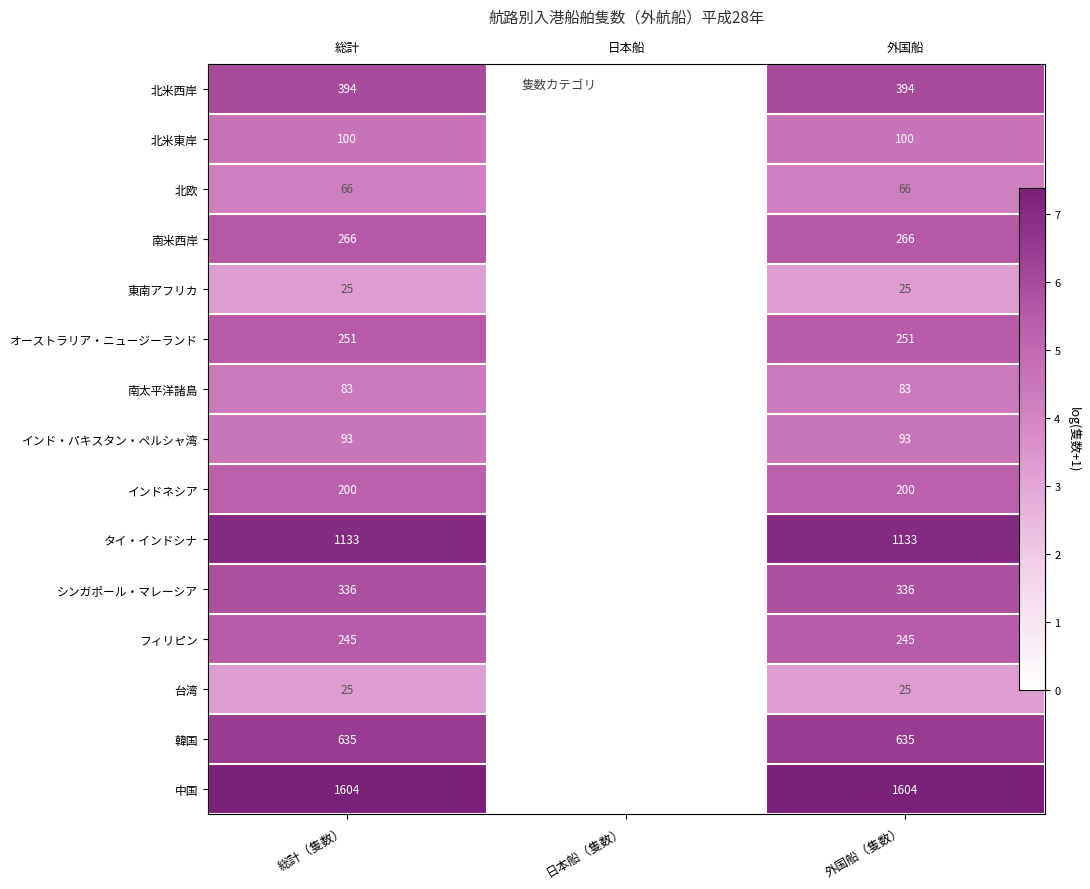

List the series in order of their peak value, lowest first.

東南アフリカ, 台湾, 北欧, 南太平洋諸島, インド・パキスタン・ペルシャ湾, 北米東岸, インドネシア, フィリピン, オーストラリア・ニュージーランド, 南米西岸, シンガポール・マレーシア, 北米西岸, 韓国, タイ・インドシナ, 中国